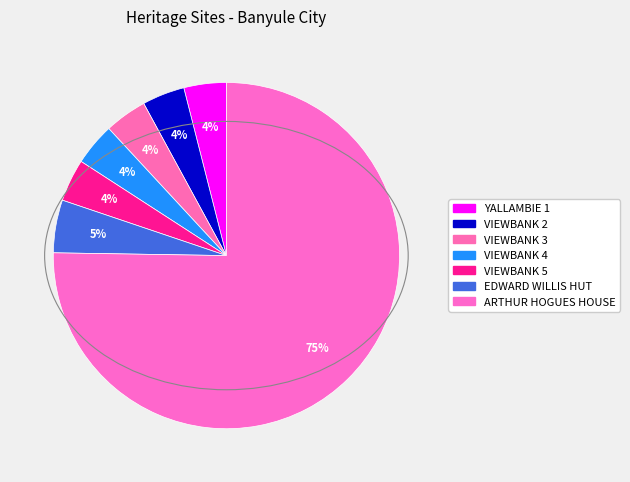

Rank the categories by value from highest to lowest.

ARTHUR HOGUES HOUSE, EDWARD WILLIS HUT, VIEWBANK 5, VIEWBANK 4, VIEWBANK 3, VIEWBANK 2, YALLAMBIE 1